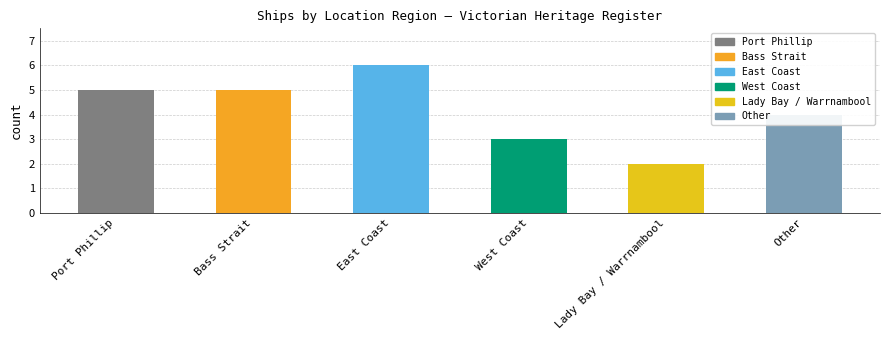

At which category does the chart reach its peak across all series?

East Coast